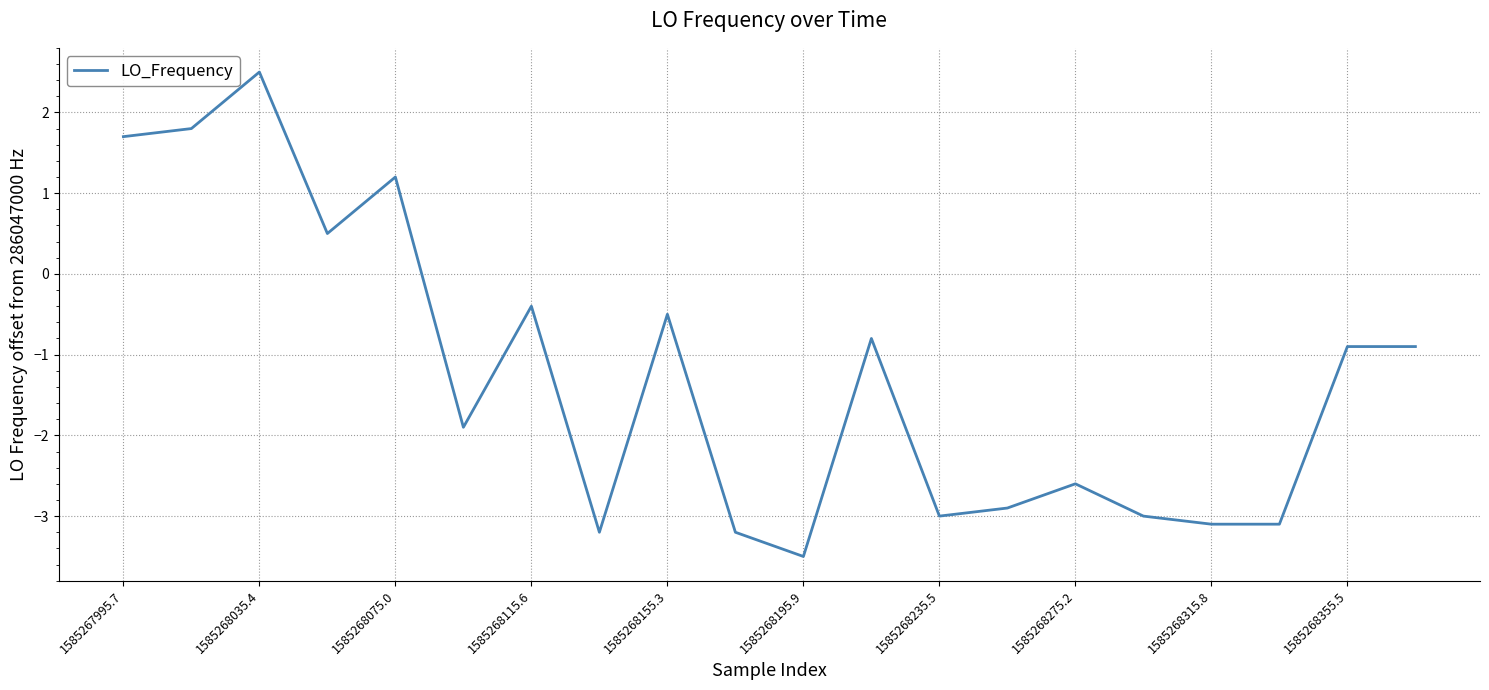

What is the greatest value displayed?

2.5